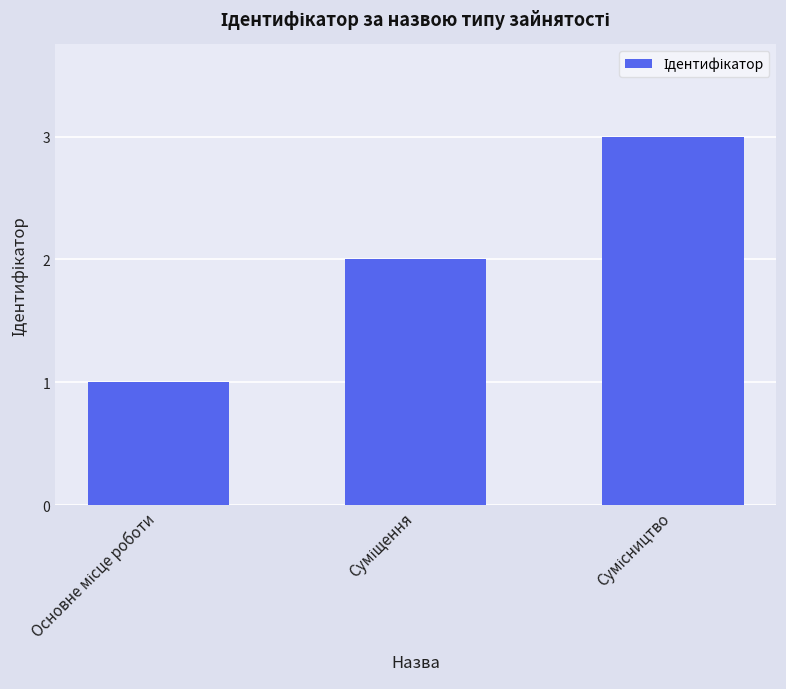

What is the maximum value shown in the chart?

3